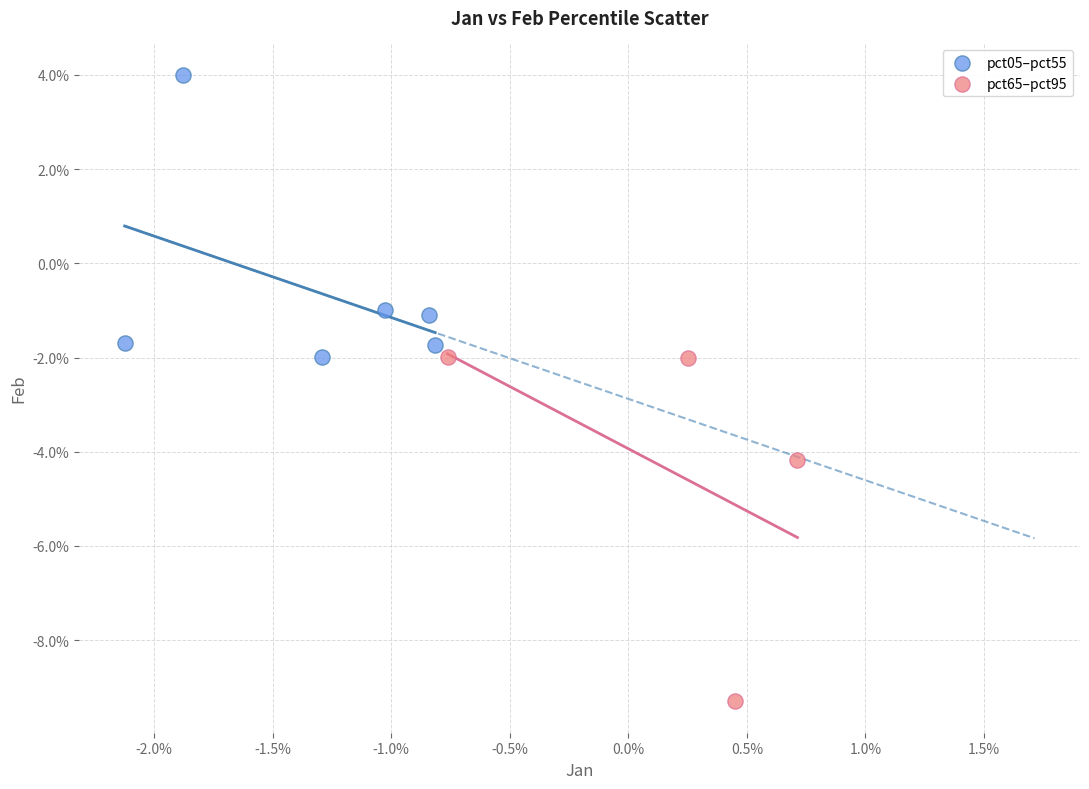

What are all the series names shown in the legend?

pct05–pct55, pct65–pct95